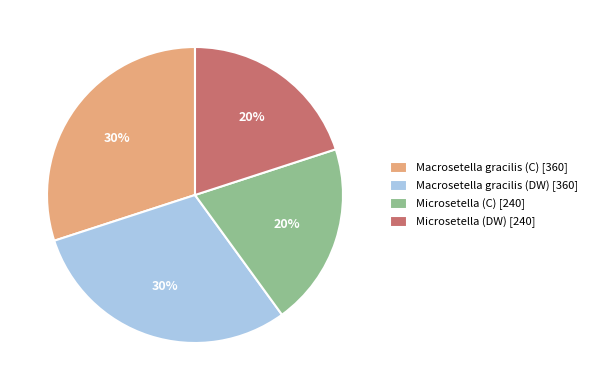

Does Microsetella (C) [240] account for over 50% of the chart?

No